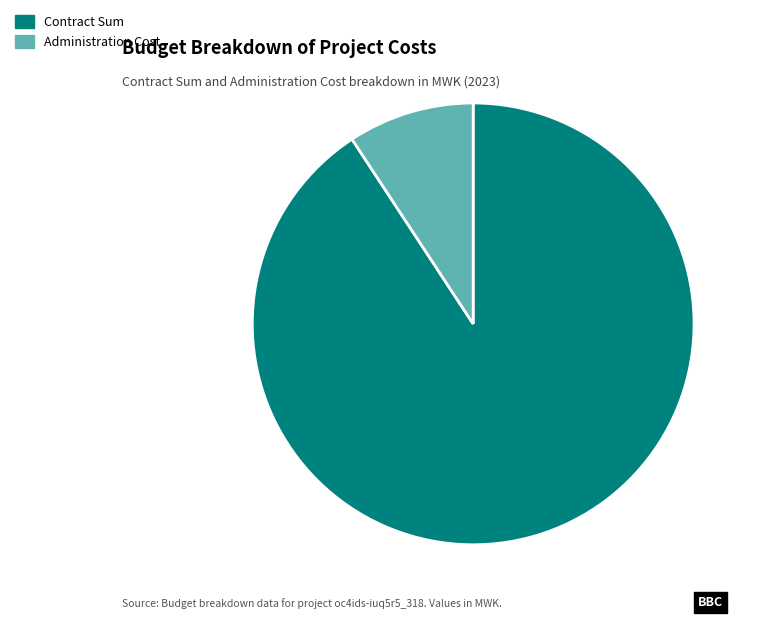

The Administration Cost slice represents 9% of the pie. True or false?

True